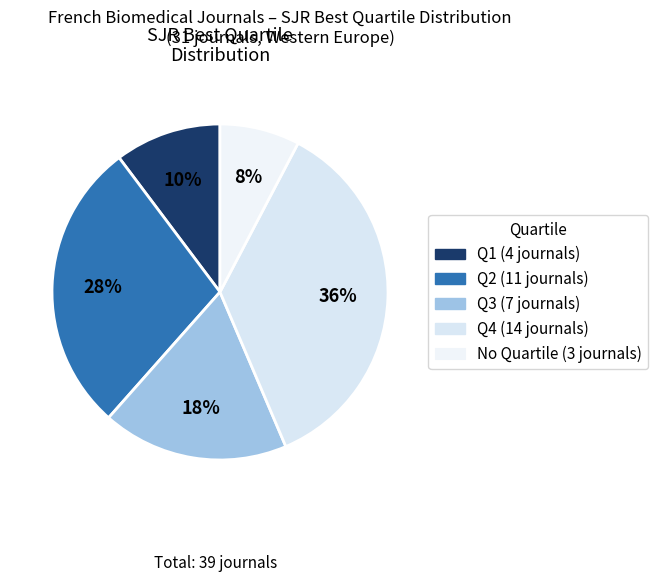

To the nearest percent, what is the average slice percentage?

20%